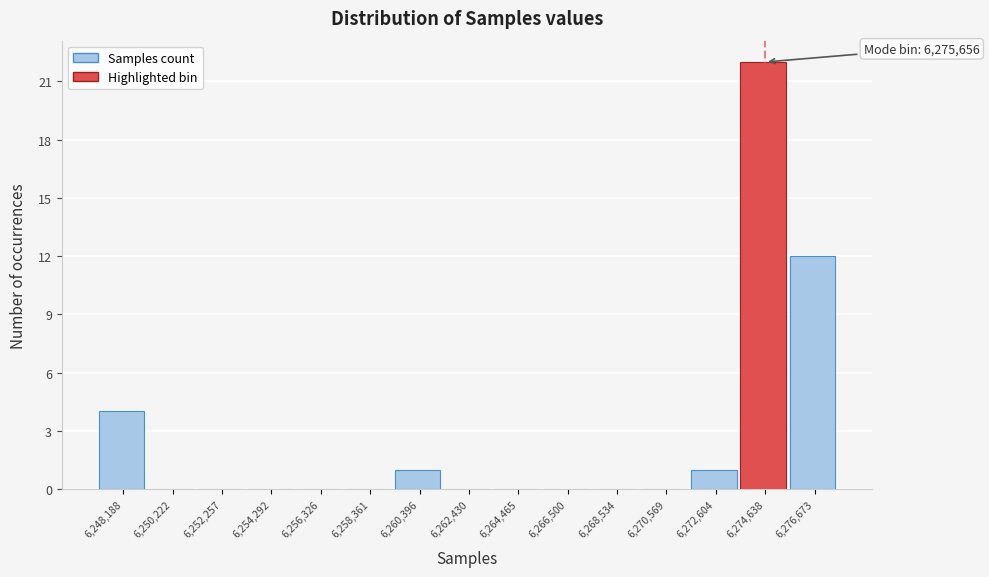

Reading left to right, extract all data points from this chart.

6,248,188=4	6,250,222=0	6,252,257=0	6,254,292=0	6,256,326=0	6,258,361=0	6,260,396=1	6,262,430=0	6,264,465=0	6,266,500=0	6,268,534=0	6,270,569=0	6,272,604=1	6,274,638=22	6,276,673=12